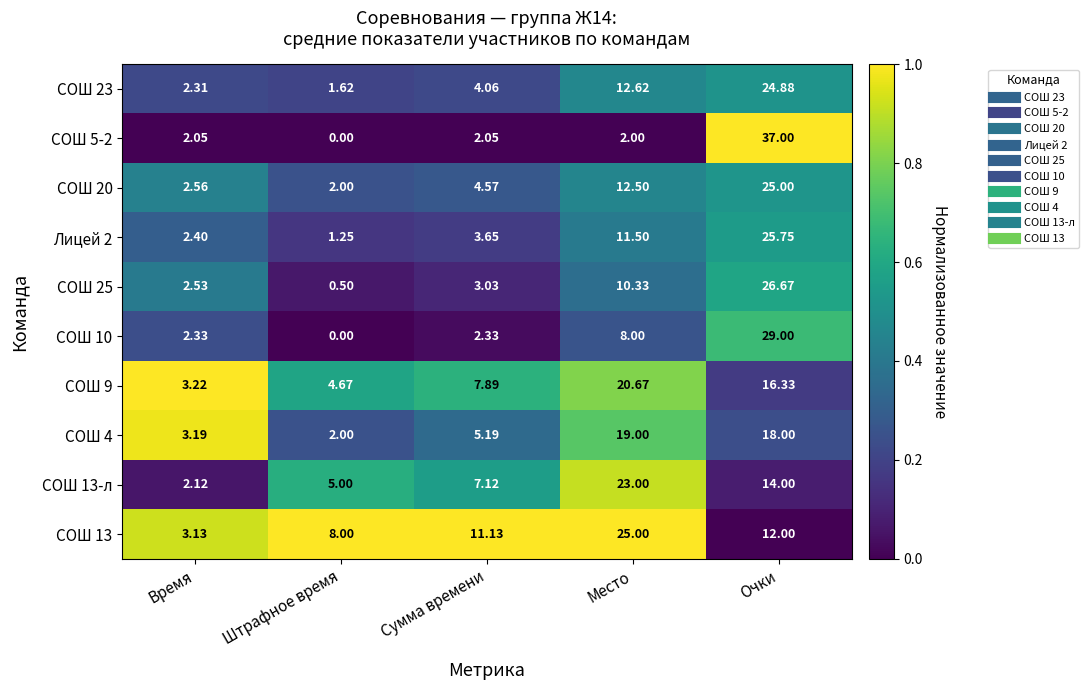

List the labels in order of СОШ 4 value, smallest first.

Штрафное время, Время, Сумма времени, Очки, Место